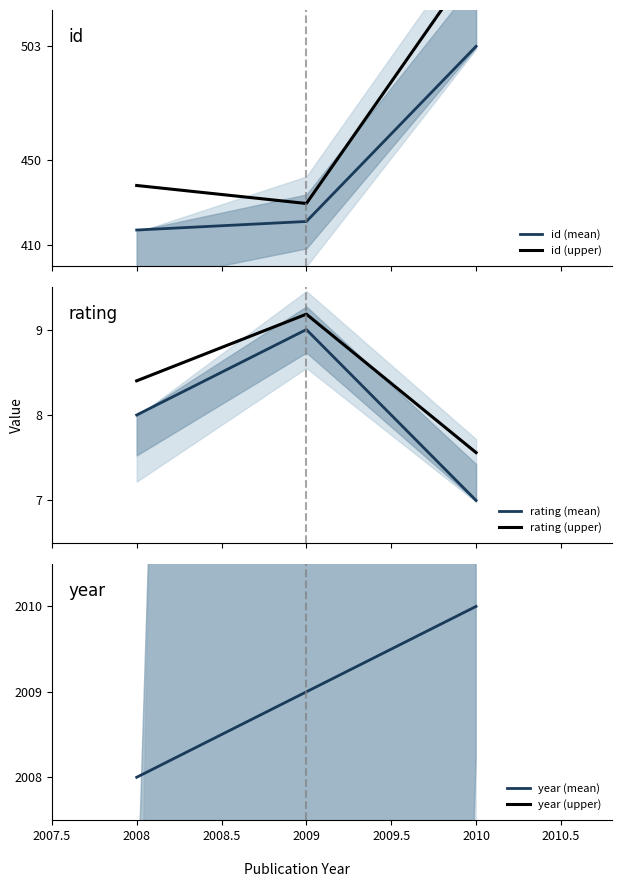

How many lines are shown in the chart?

6